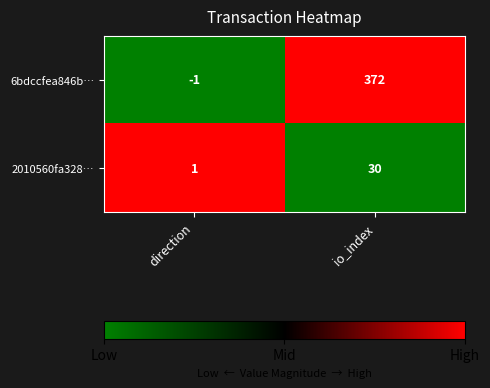

The 6bdccfea846b… series shows -1 at direction. True or false?

True